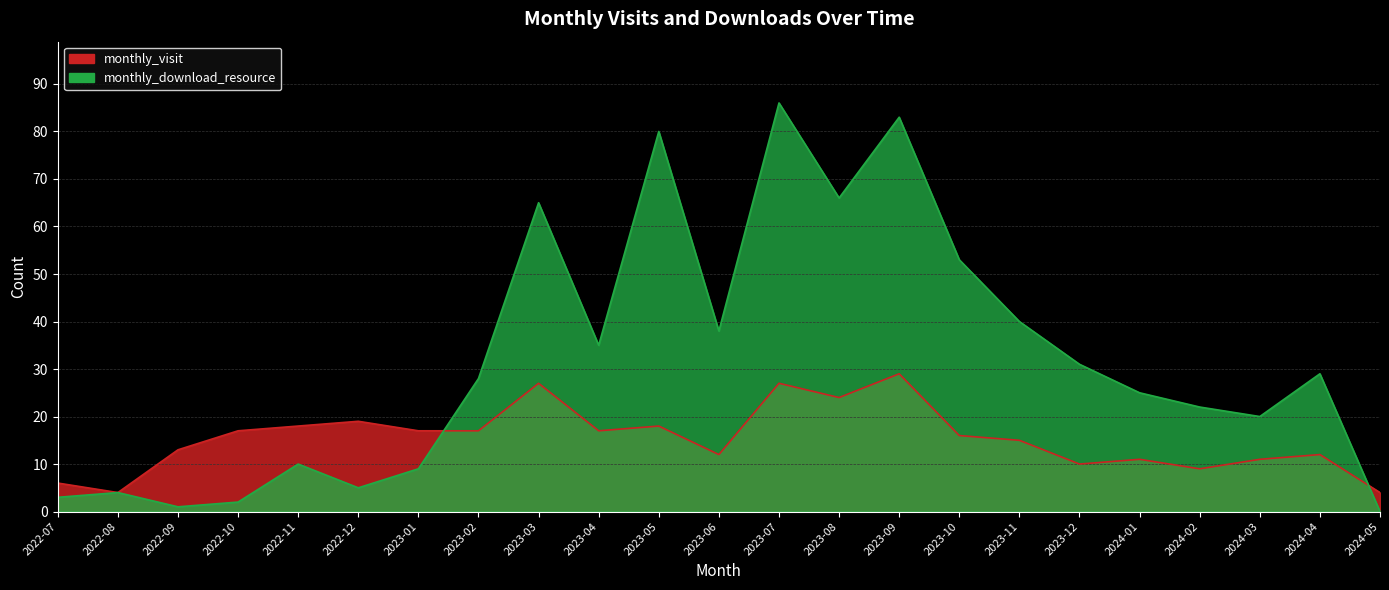

At which label is monthly_download_resource closest to 43?

2023-11